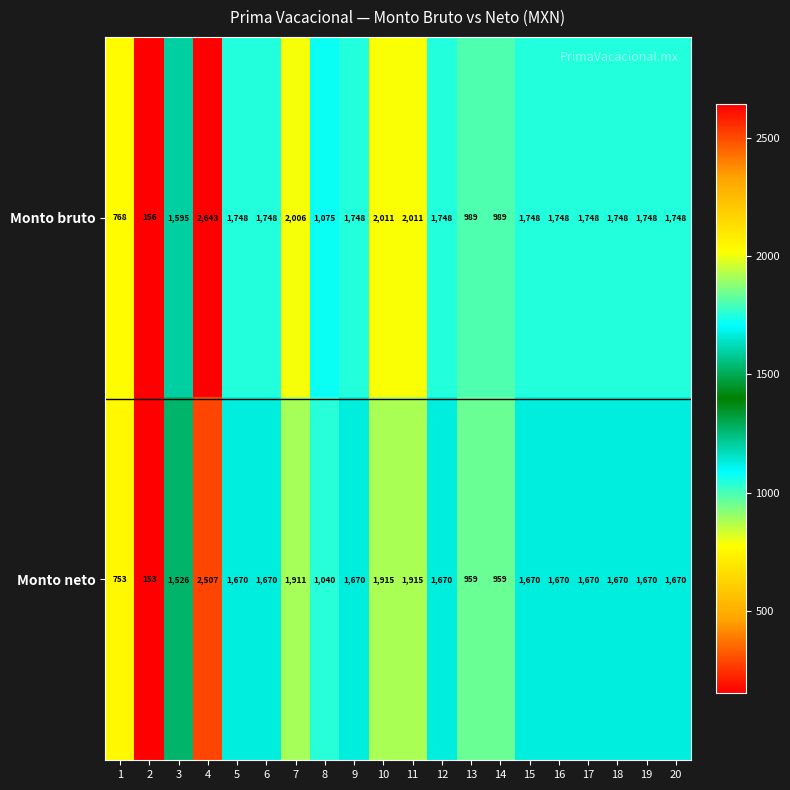

Rank the series at 14 from lowest to highest value.

Monto neto, Monto bruto